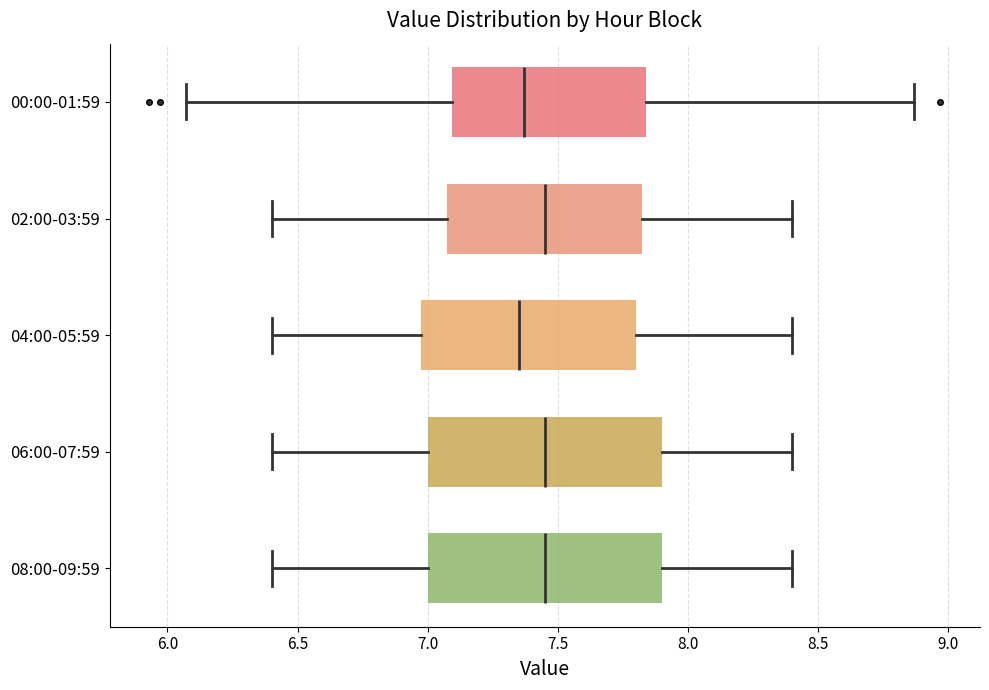

Reading bottom to top, read every box against the x-axis: the position of its median line, the range the box covers, and the ends of its whiskers. The values are not printed on the chart, so give them approximately, as read against the axis.

08:00-09:59: median 7.45, box 7.00 to 7.90, whiskers 6.40 to 8.40
06:00-07:59: median 7.45, box 7.00 to 7.90, whiskers 6.40 to 8.40
04:00-05:59: median 7.35, box 7.00 to 7.80, whiskers 6.40 to 8.40
02:00-03:59: median 7.45, box 7.10 to 7.85, whiskers 6.40 to 8.40
00:00-01:59: median 7.35, box 7.10 to 7.85, whiskers 6.05 to 8.85